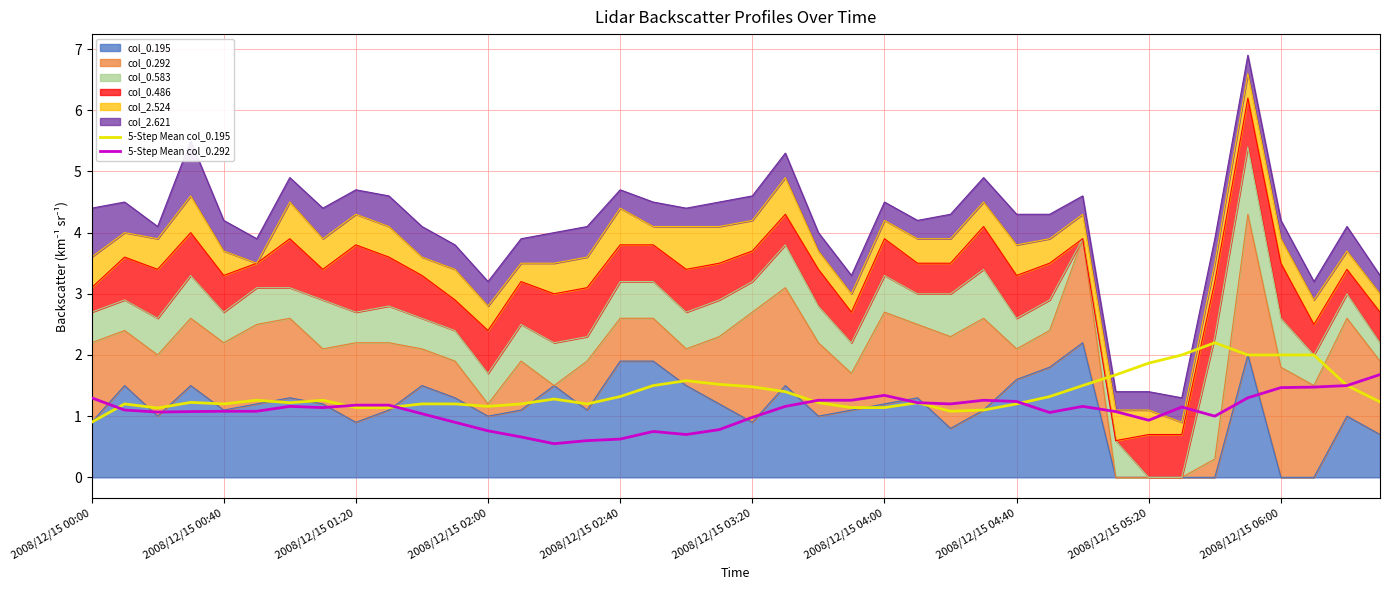

True or false: 5-Step Mean col_0.195 has a value of 2.7 at 2008/12/15 06:00.

False